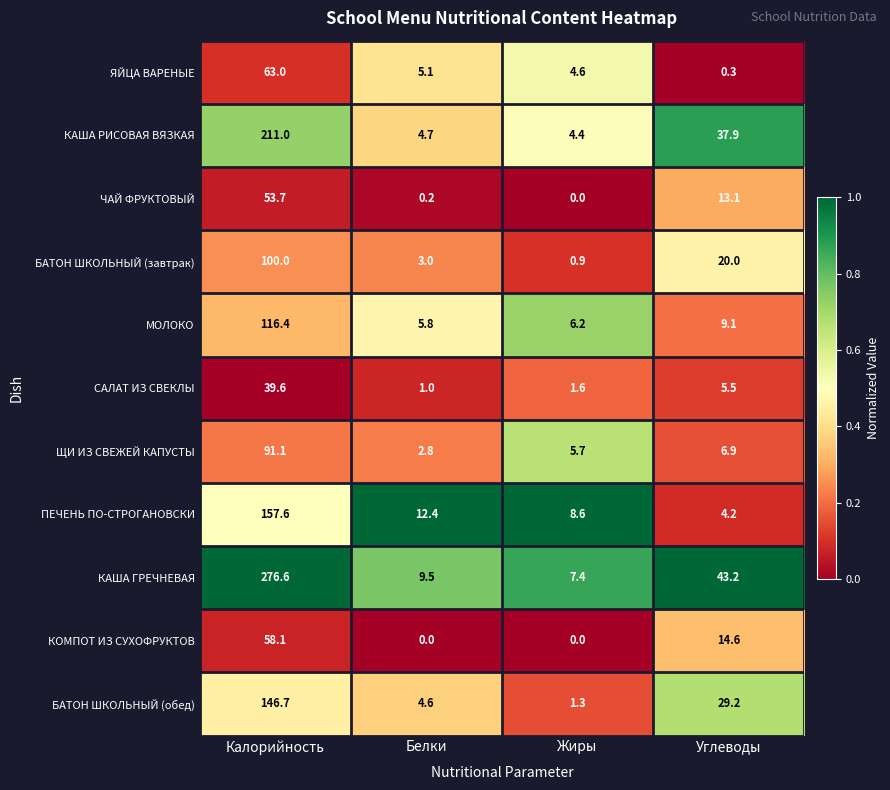

Which series has the largest range (max minus min)?

КАША ГРЕЧНЕВАЯ